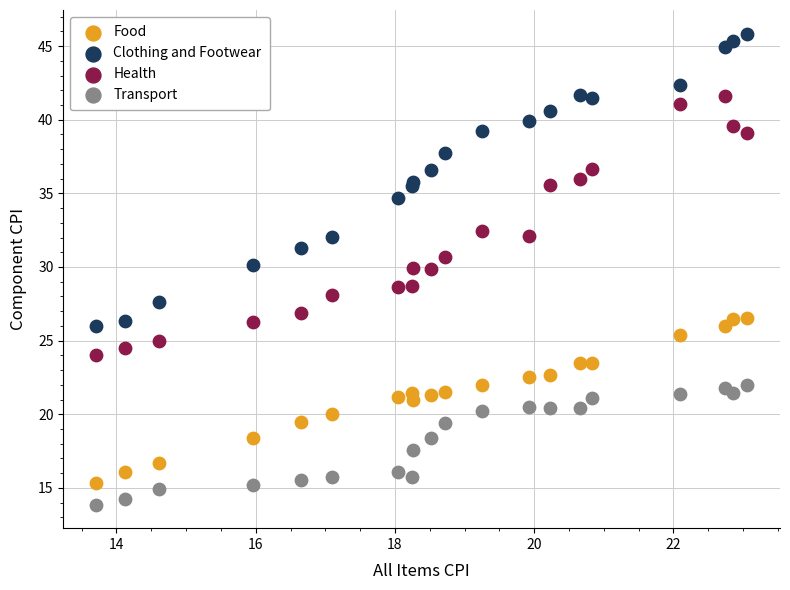

Which series has the widest spread of Y values?

Clothing and Footwear